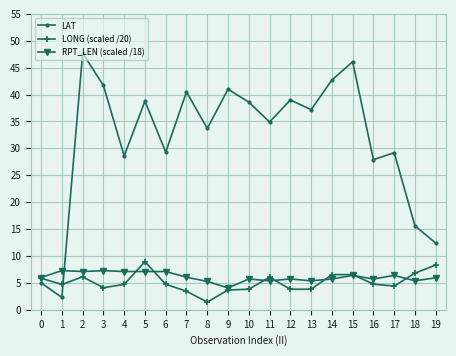

How many lines are shown in the chart?

3